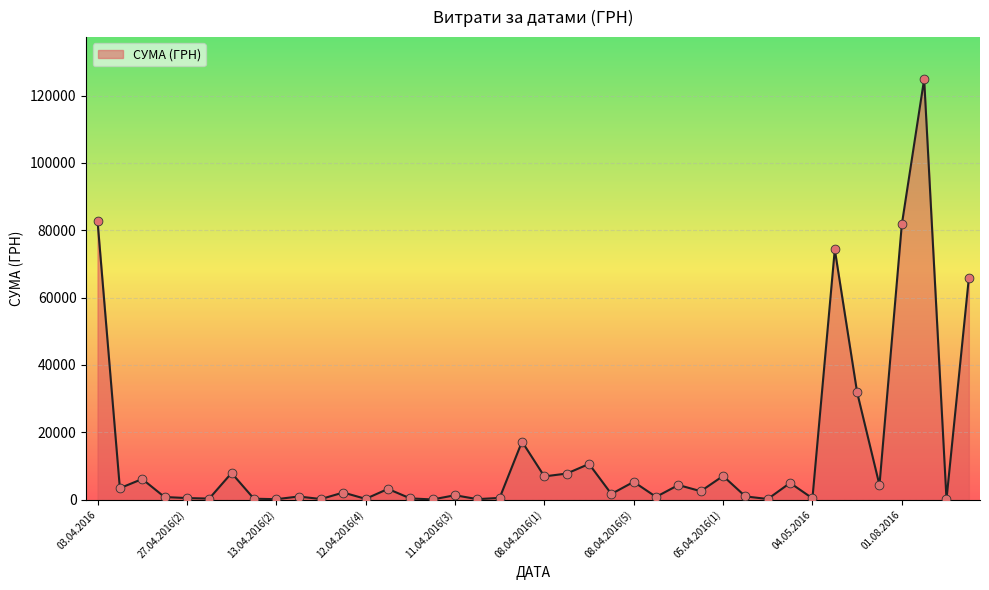

What is the maximum value shown in the chart?

124904.8